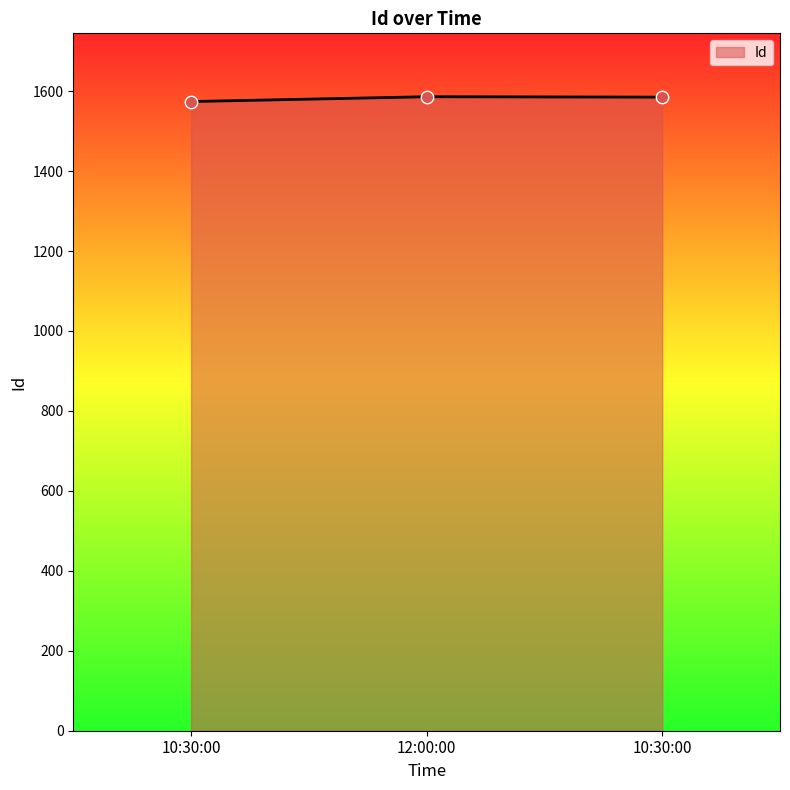

Which has a higher value, 12:00:00 or 10:30:00?

12:00:00